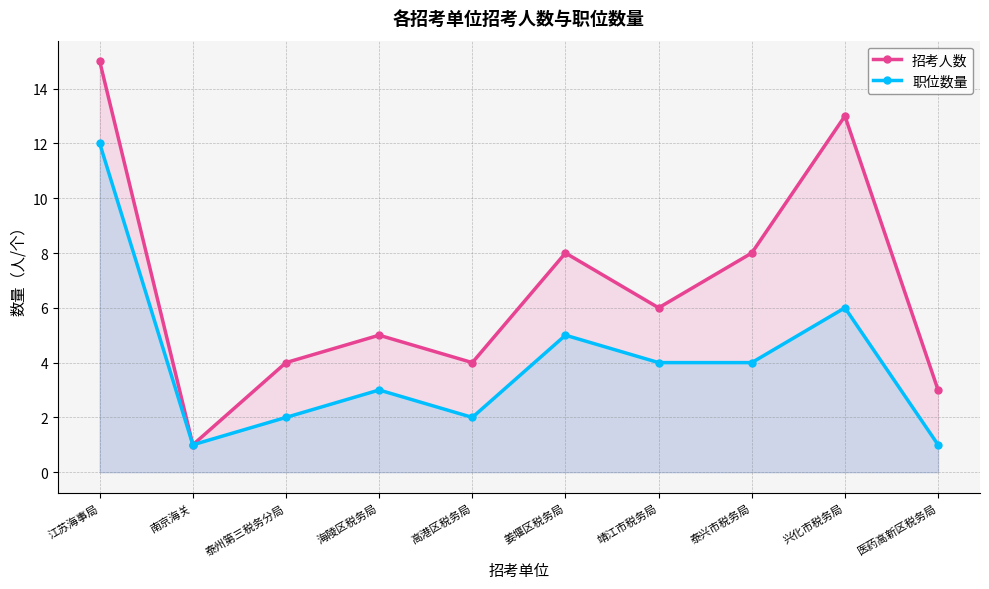

At which label does 职位数量 first exceed 4?

江苏海事局